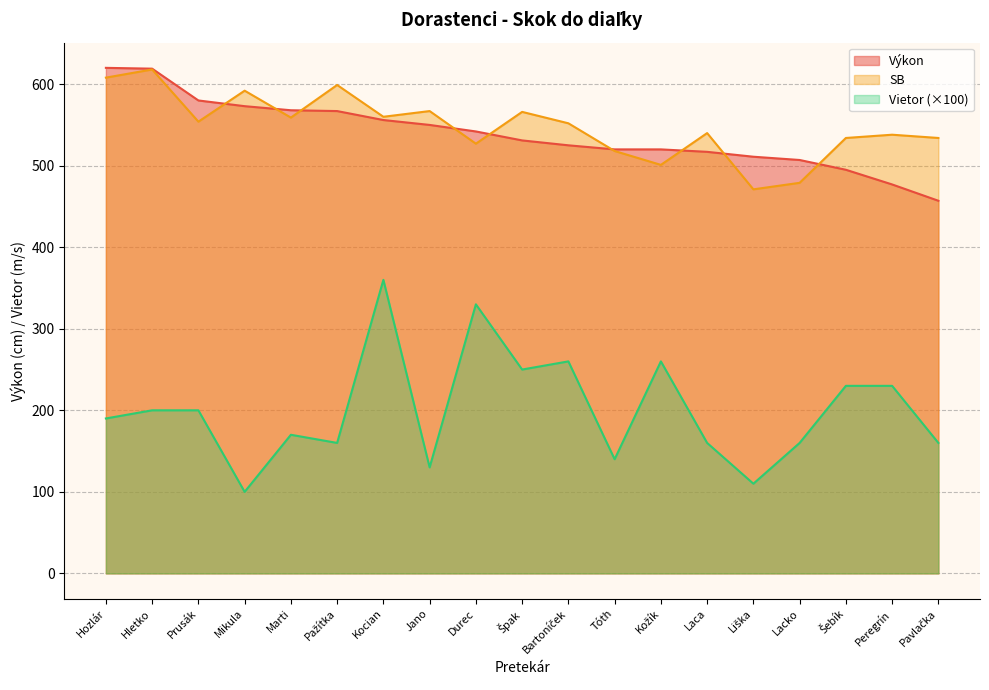

How many categories are shown in the chart?

19